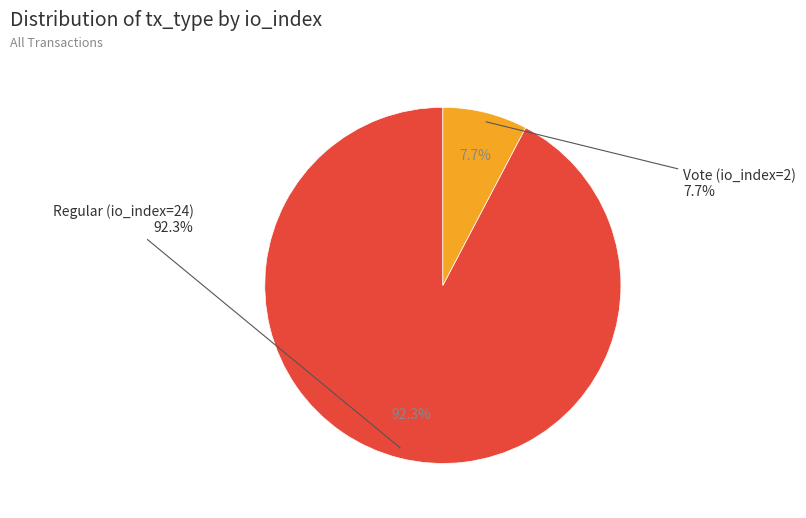

Is the sum of Vote (io_index=2) and Regular (io_index=24) greater than half?

Yes